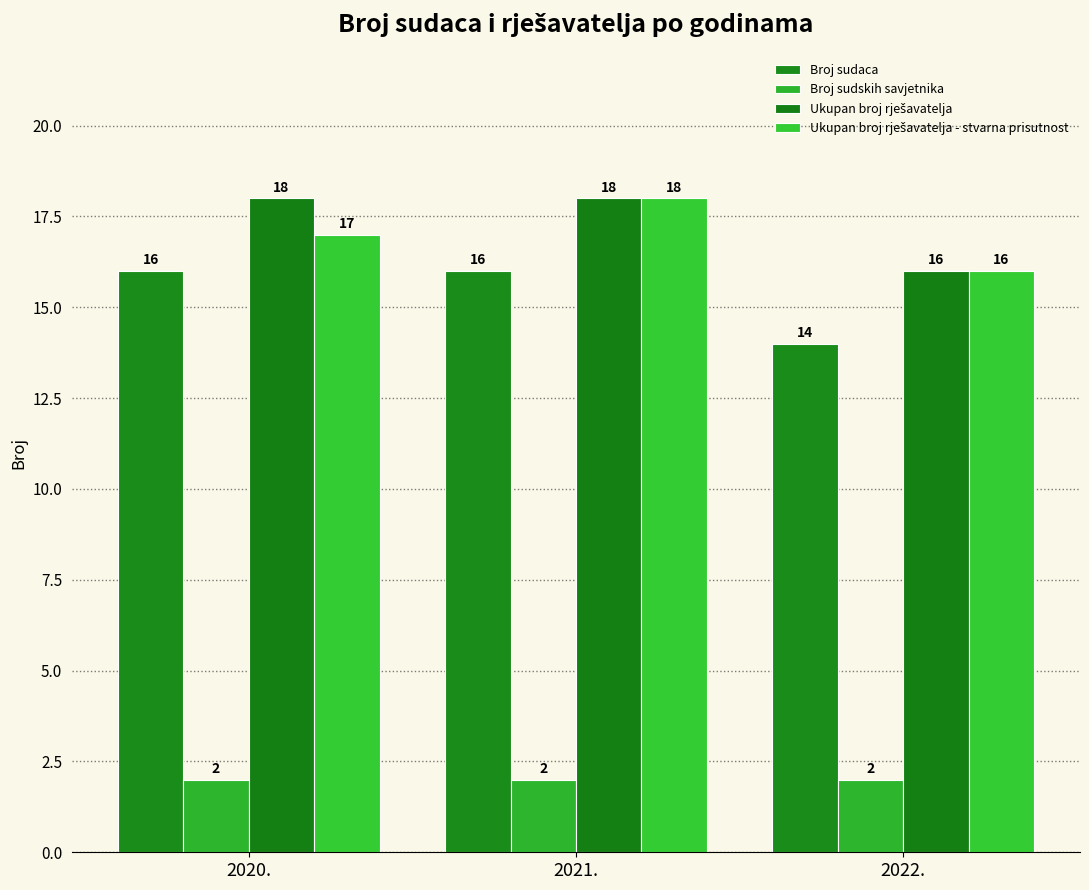

How many values in the Broj sudaca series are below 16?

1